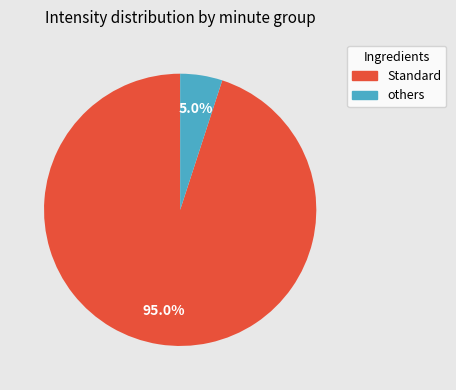

Is there any slice that represents more than half of the pie?

Yes